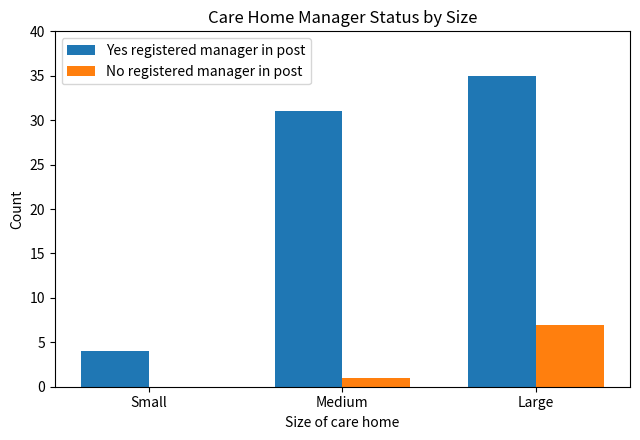

Which series changed the most between Small and Medium?

Yes registered manager in post